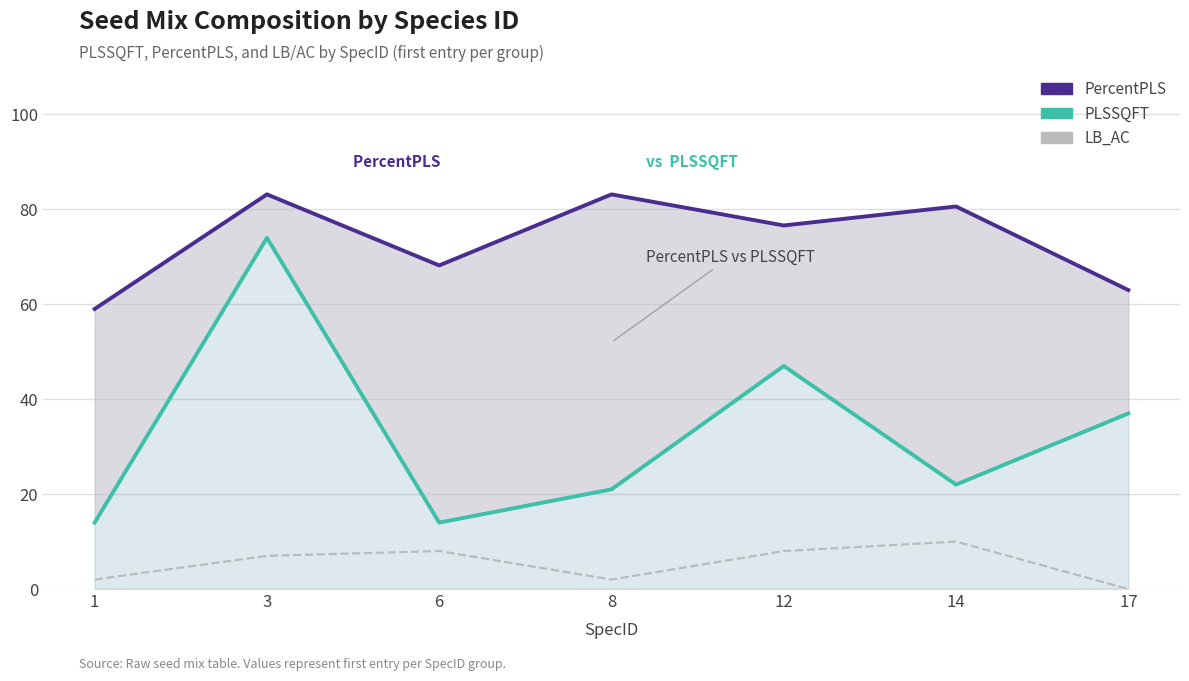

What is the spread (max minus min) of values at 6?

60.2